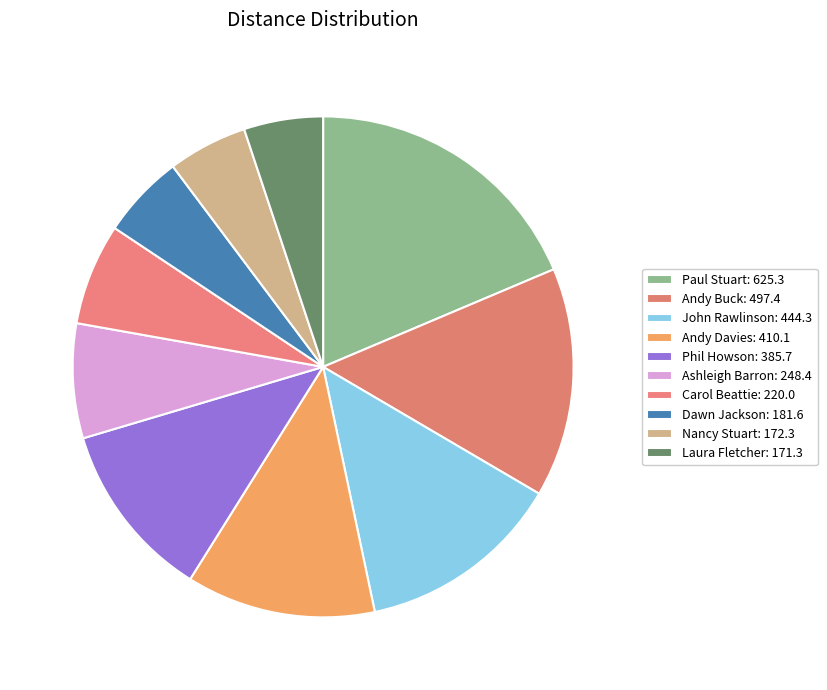

Is Dawn Jackson the majority of the pie?

No